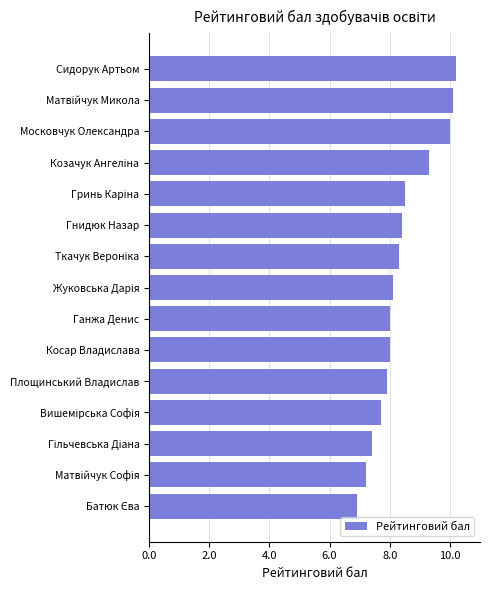

What is the sum of all values?

126.0